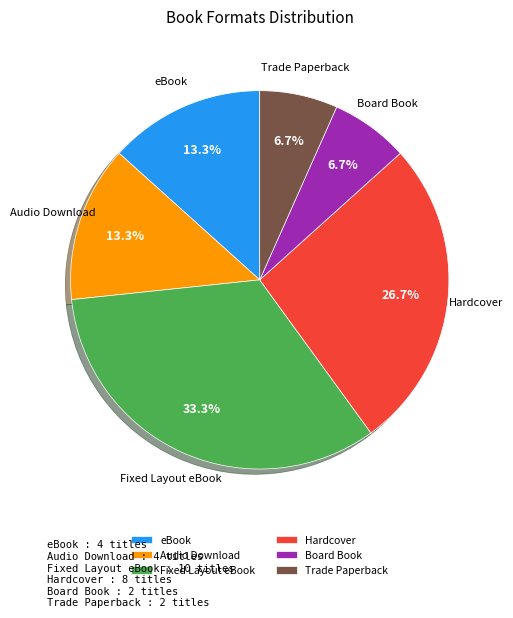

Which slice is the largest?

Fixed Layout eBook